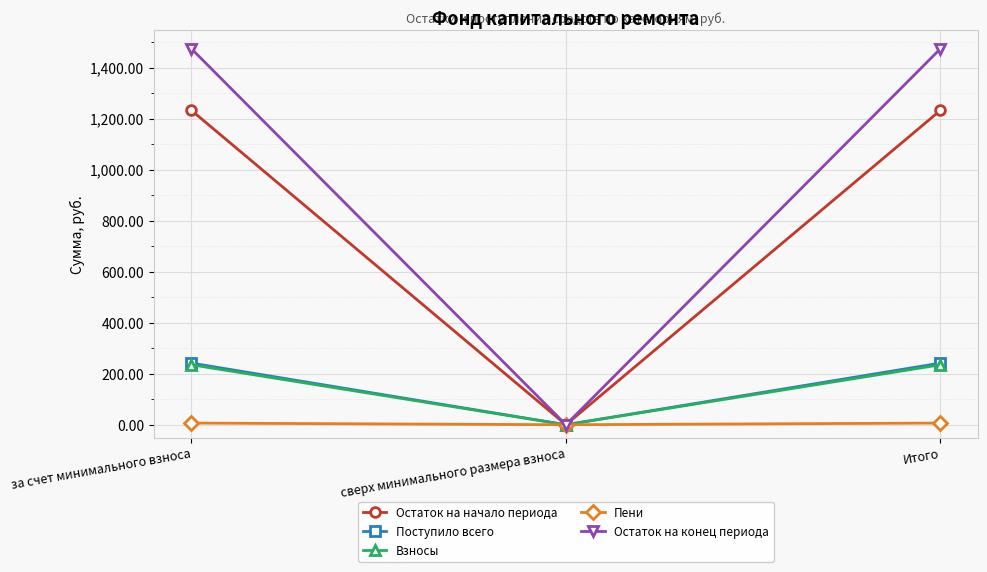

Between сверх минимального размера взноса and Итого, which series saw the biggest shift?

Остаток на конец периода